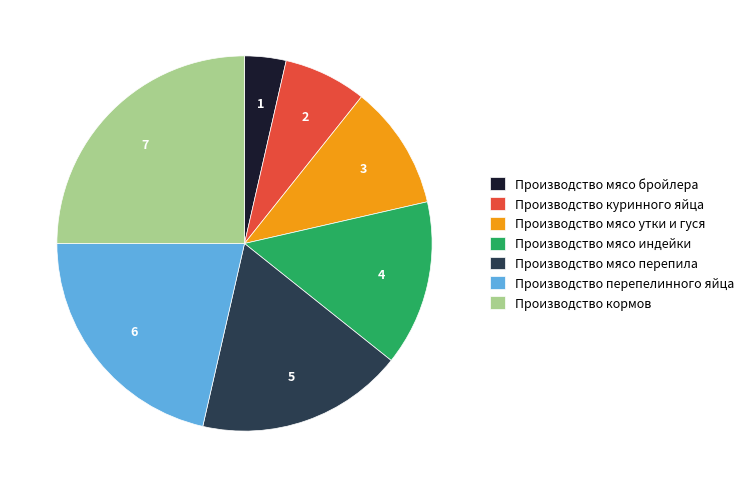

Which category has the biggest portion of the pie?

Производство кормов